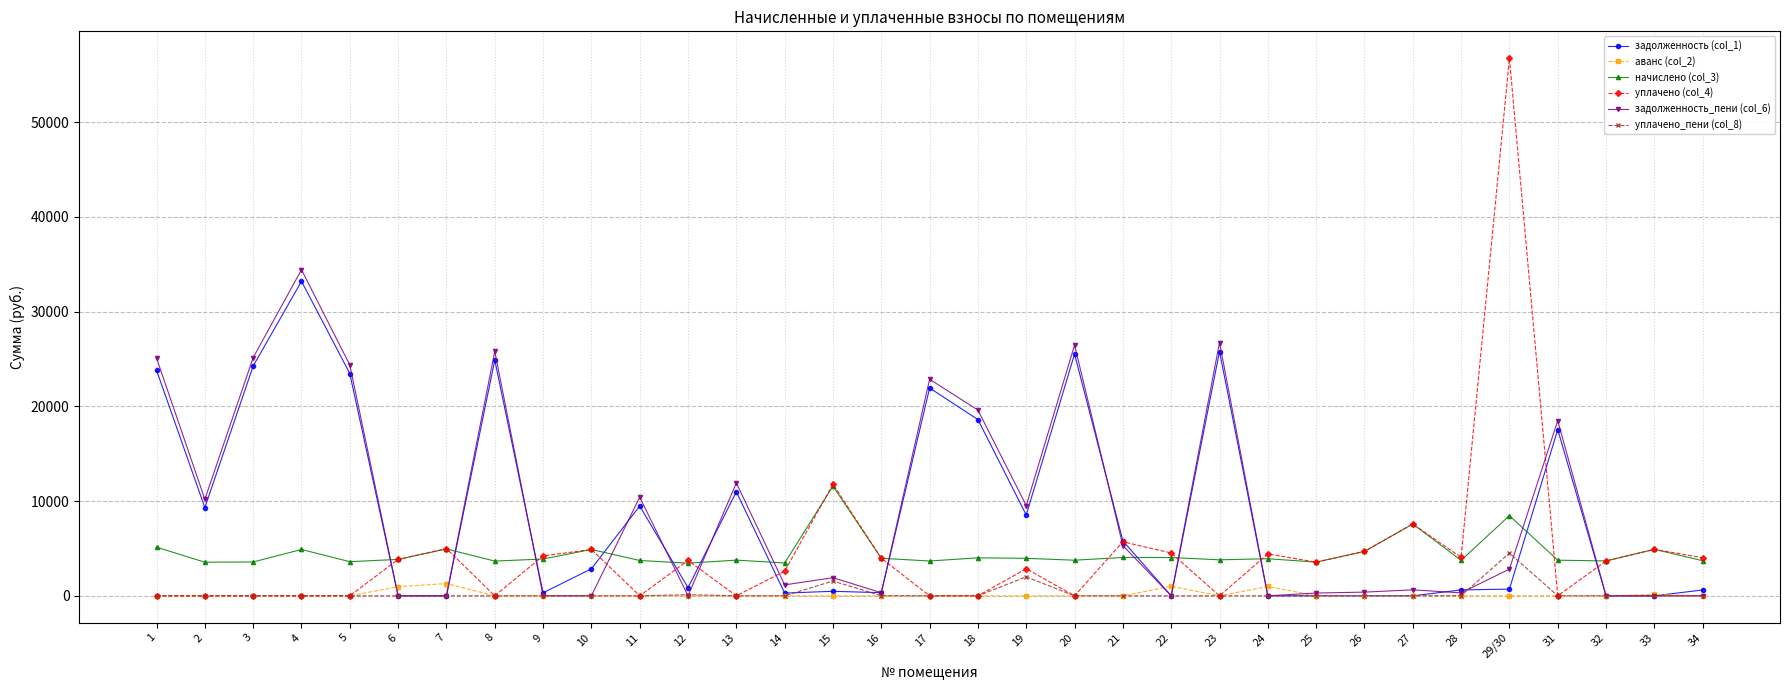

True or false: уплачено_пени (col_8) and начислено (col_3) cross at least once.

False